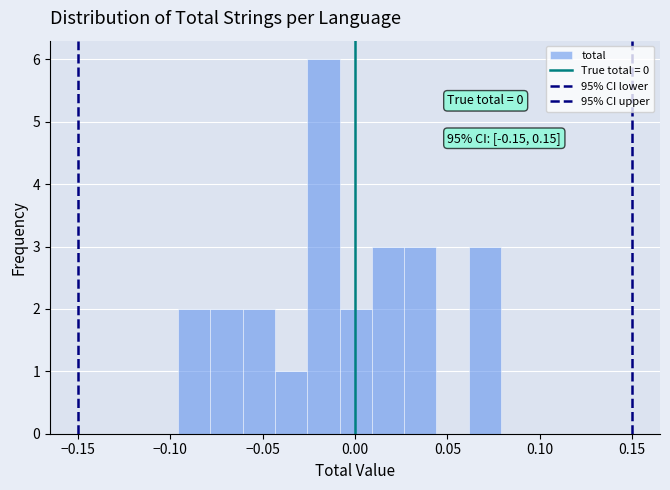

Read against the x-axis, roughly where is the centre of the tallest bar?

-0.015